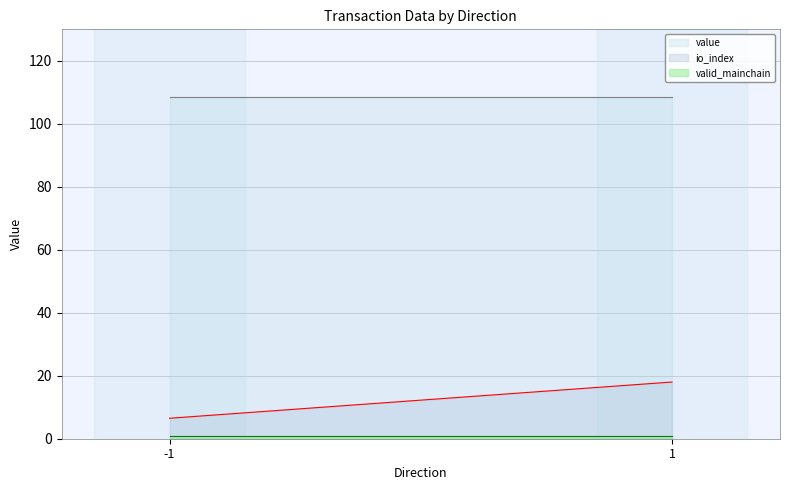

What is the difference between the maximum and minimum values in the value series?

0.0